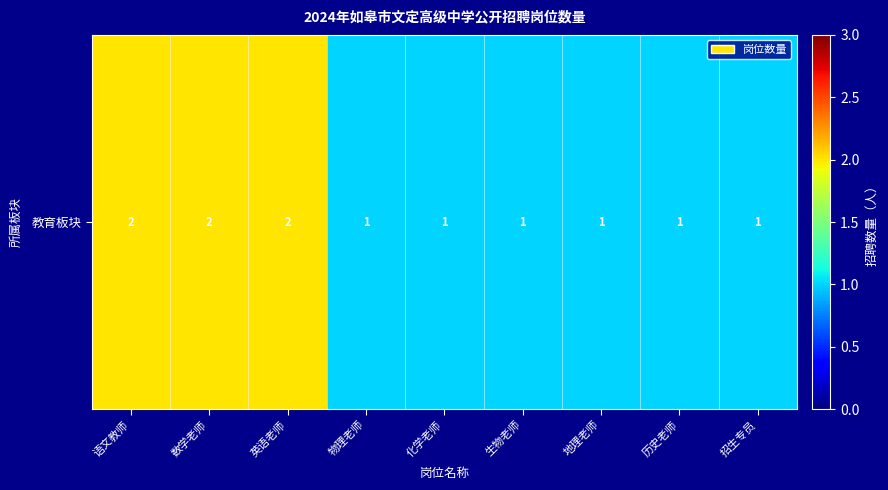

Rank the categories by value from lowest to highest.

物理老师, 化学老师, 生物老师, 地理老师, 历史老师, 招生专员, 语文教师, 数学老师, 英语老师